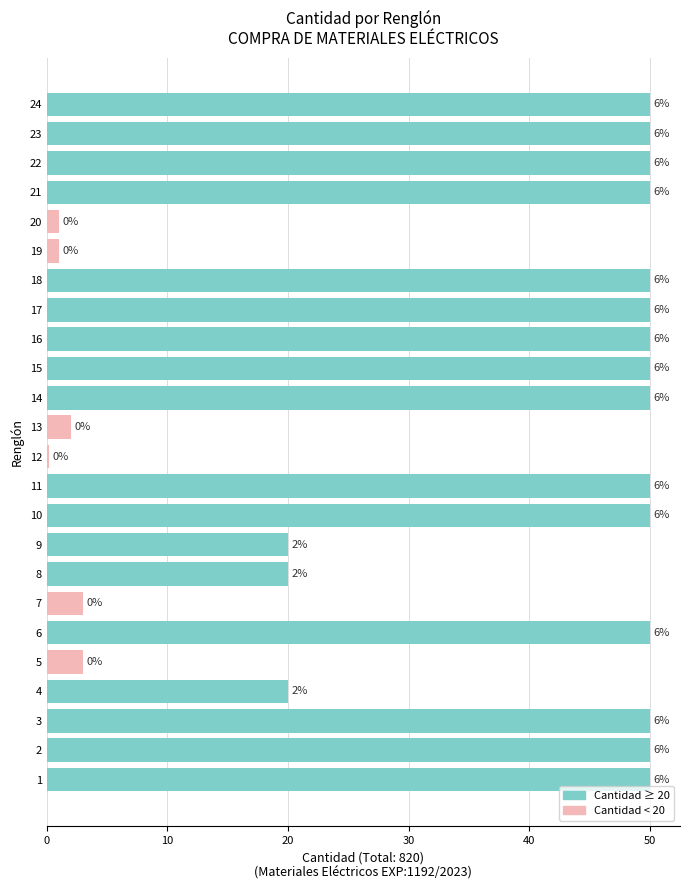

Are the bars horizontal?

Yes